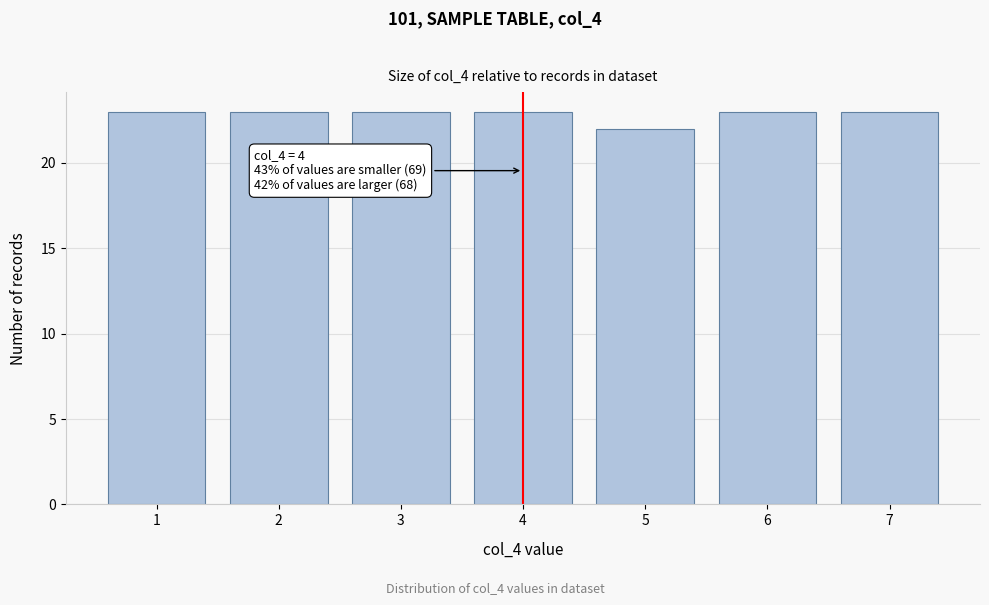

Reading left to right, list all the values displayed in this chart.

1=23	2=23	3=23	4=23	5=22	6=23	7=23